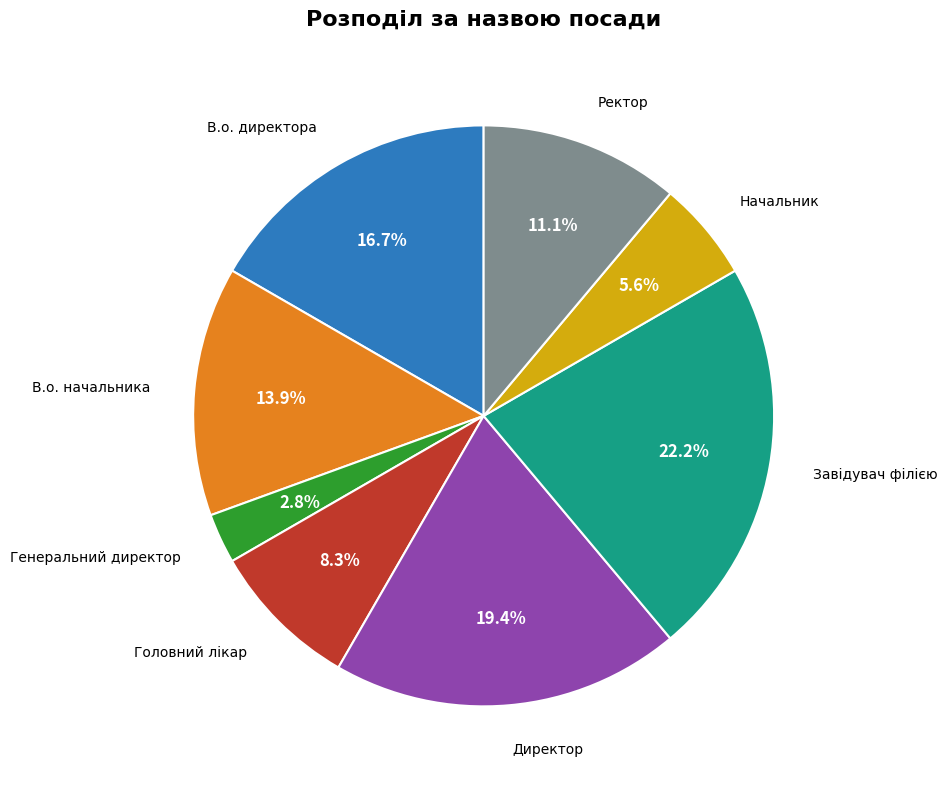

Does any single category account for the majority?

No